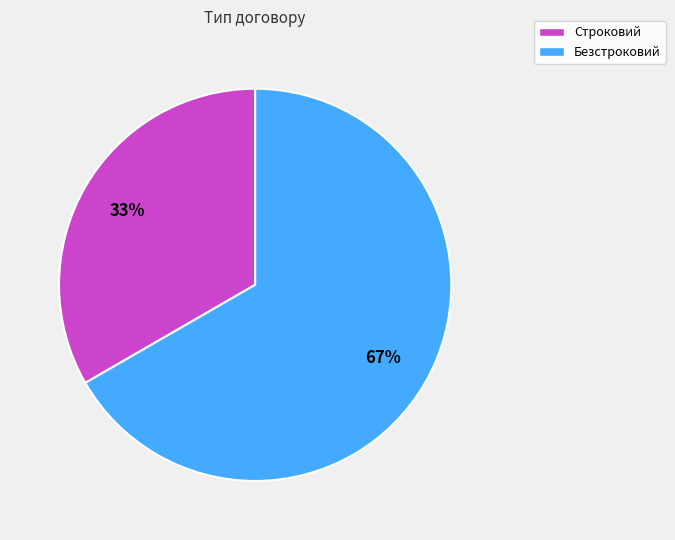

Between Строковий and Безстроковий, which is larger?

Безстроковий